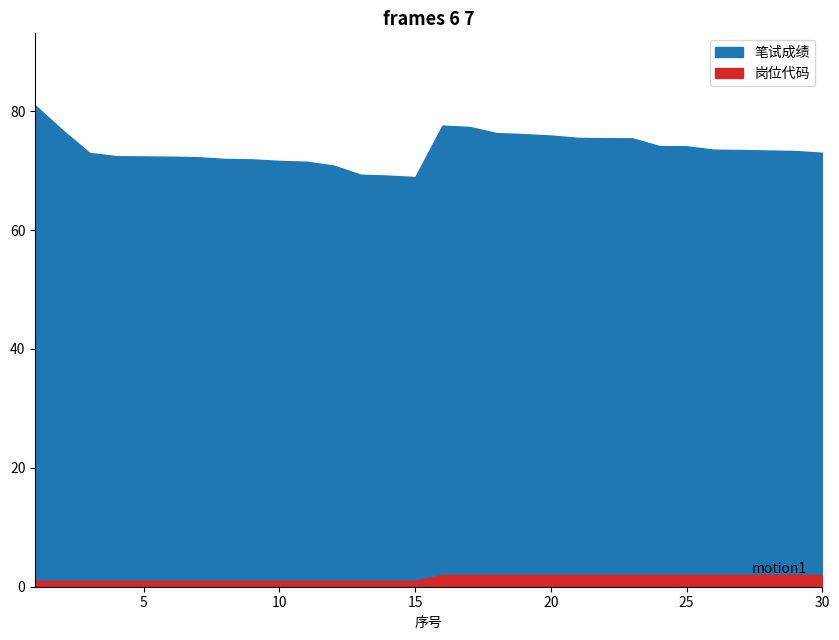

In 笔试成绩, how many points are lower than both neighbors (excluding endpoints)?

1